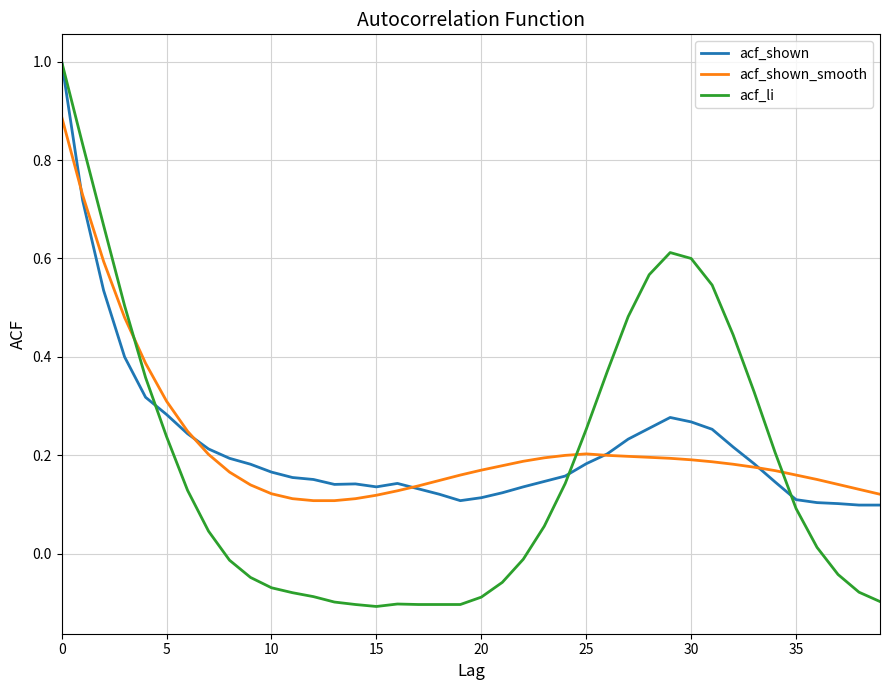

What is the maximum value shown in the chart?

1.0